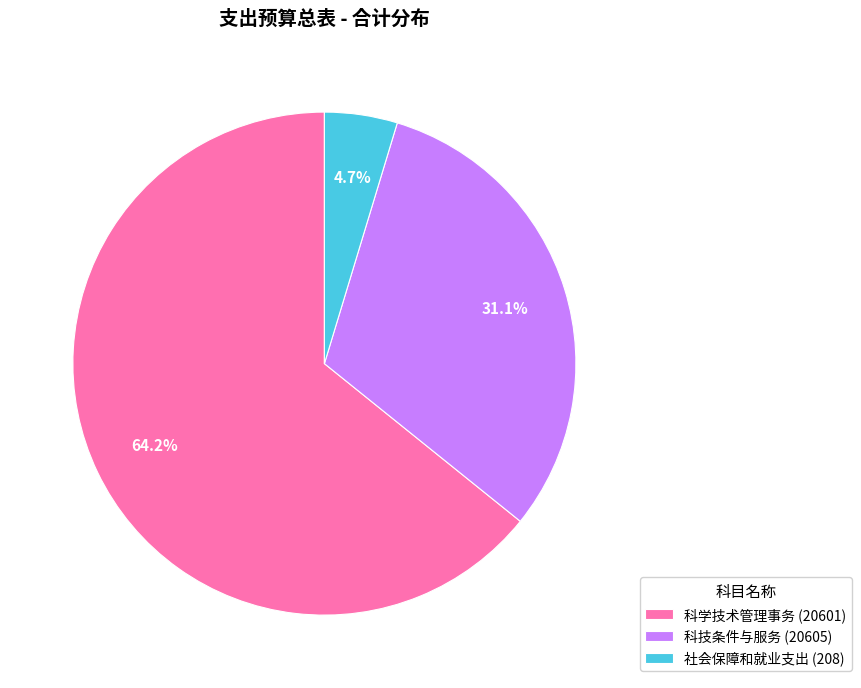

Do 社会保障和就业支出 (208) and 科技条件与服务 (20605) together represent more than half of the pie?

No